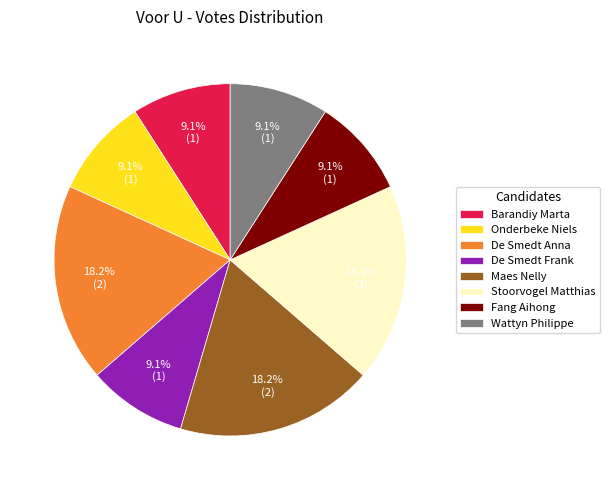

What is the total percentage of De Smedt Frank and De Smedt Anna?

27.3%